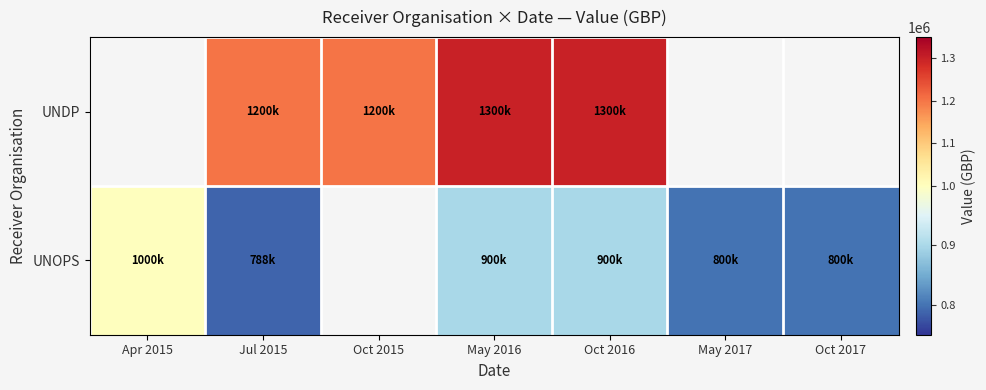

Reading left to right, what are all the values shown in this chart?

UNDP: Apr 2015=0	Jul 2015=1200000	Oct 2015=1200000	May 2016=1300000	Oct 2016=1300000	May 2017=0	Oct 2017=0
UNOPS: Apr 2015=1000000	Jul 2015=788000	Oct 2015=0	May 2016=900000	Oct 2016=900000	May 2017=800000	Oct 2017=800000